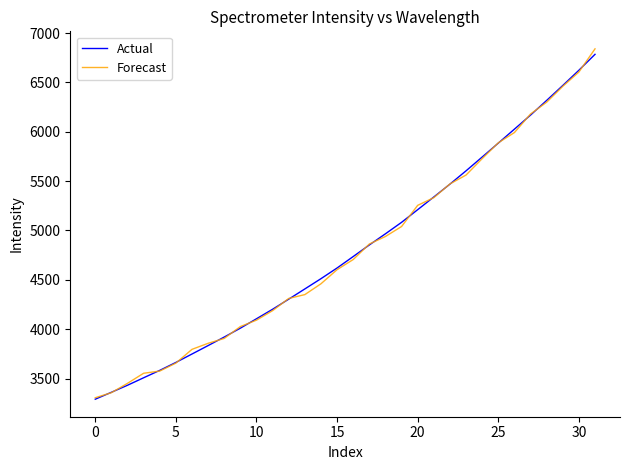

What is the sum of all Forecast values?

153648.6